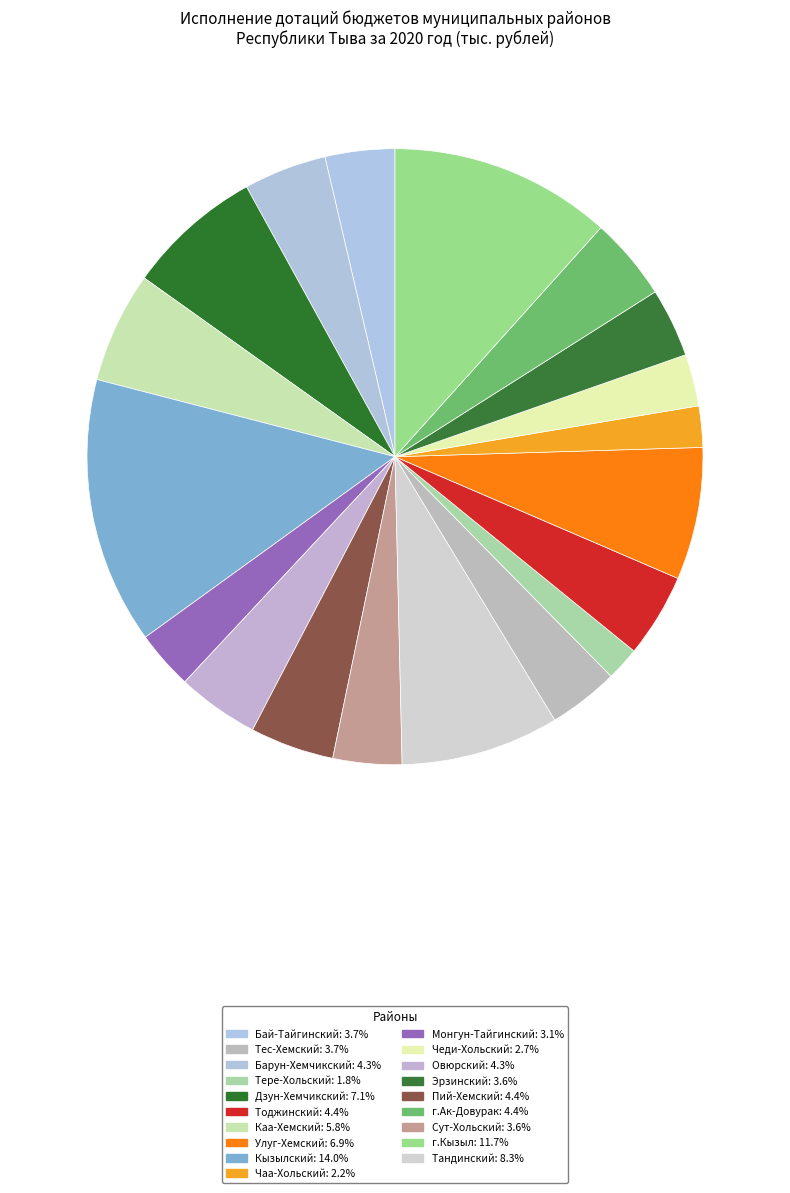

How many slices are in this pie chart?

19